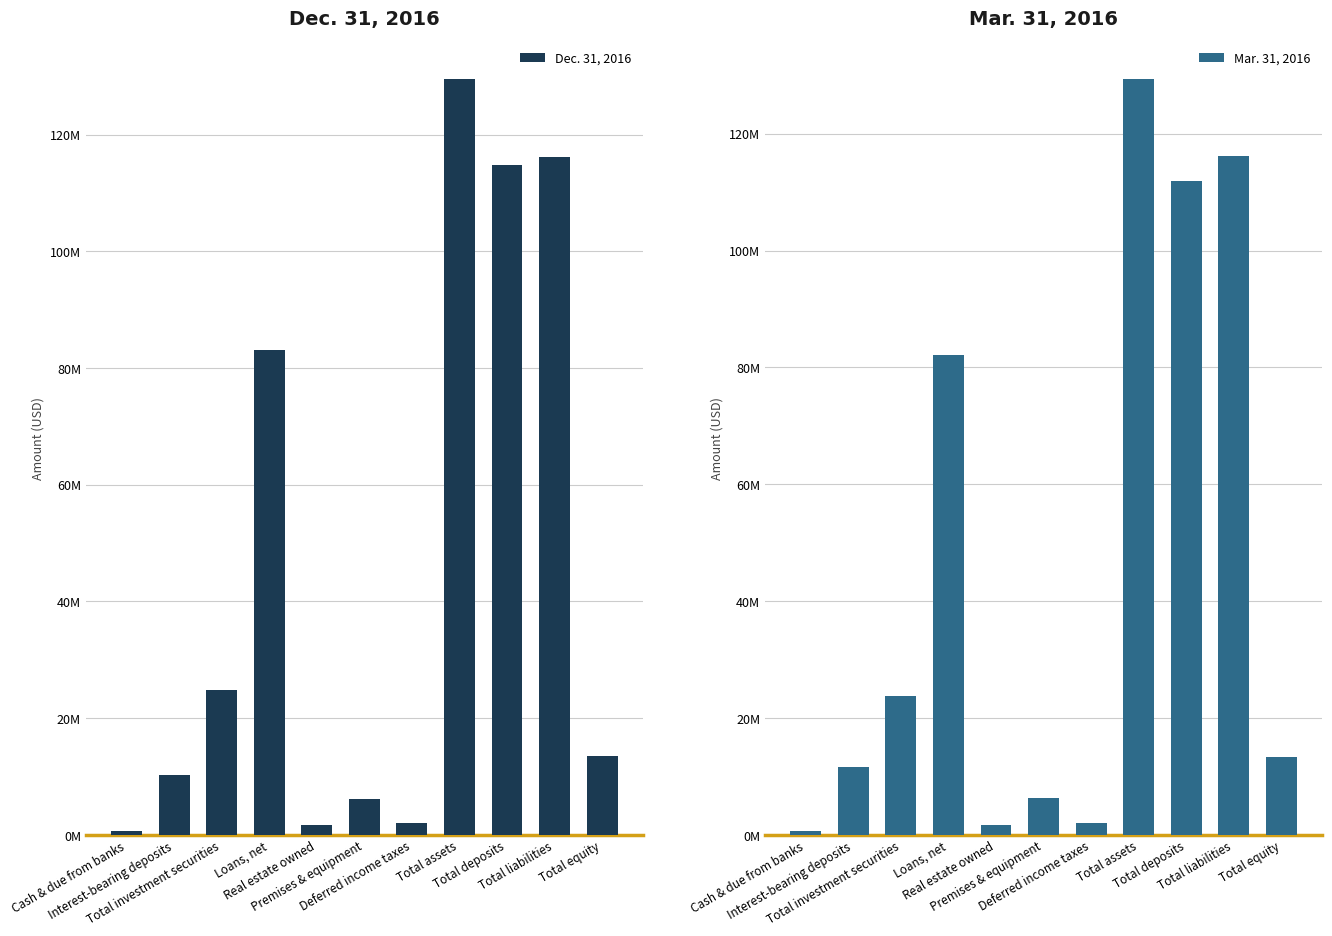

Count the number of categories in the chart.

11